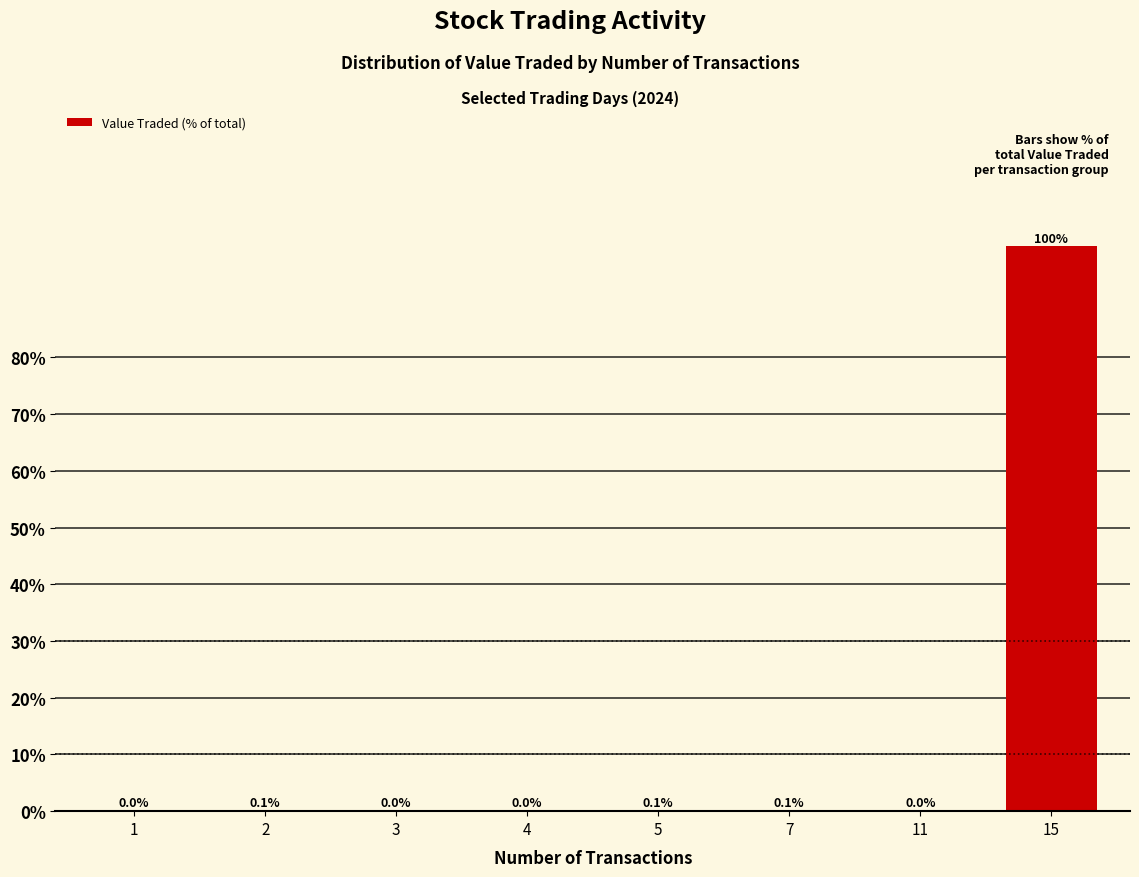

The chart shows a value of 0.1 at 2. True or false?

True